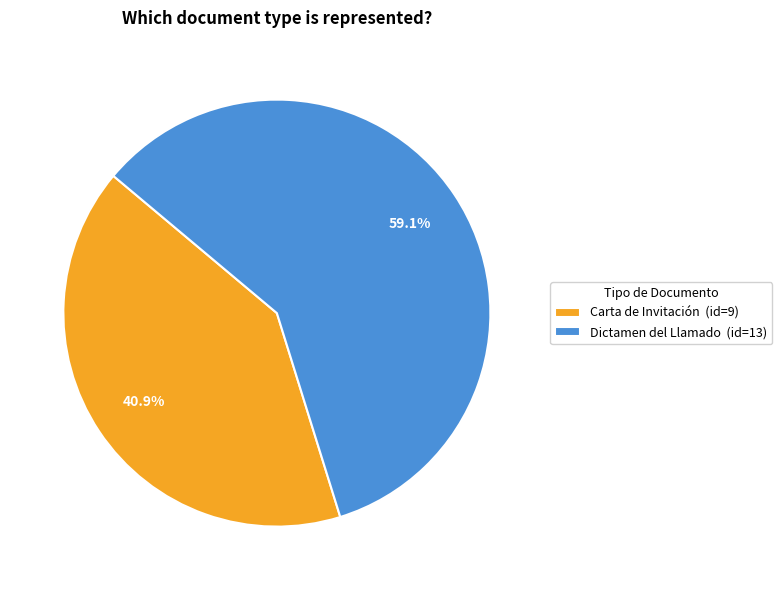

What is the largest slice in the pie chart?

Dictamen del Llamado